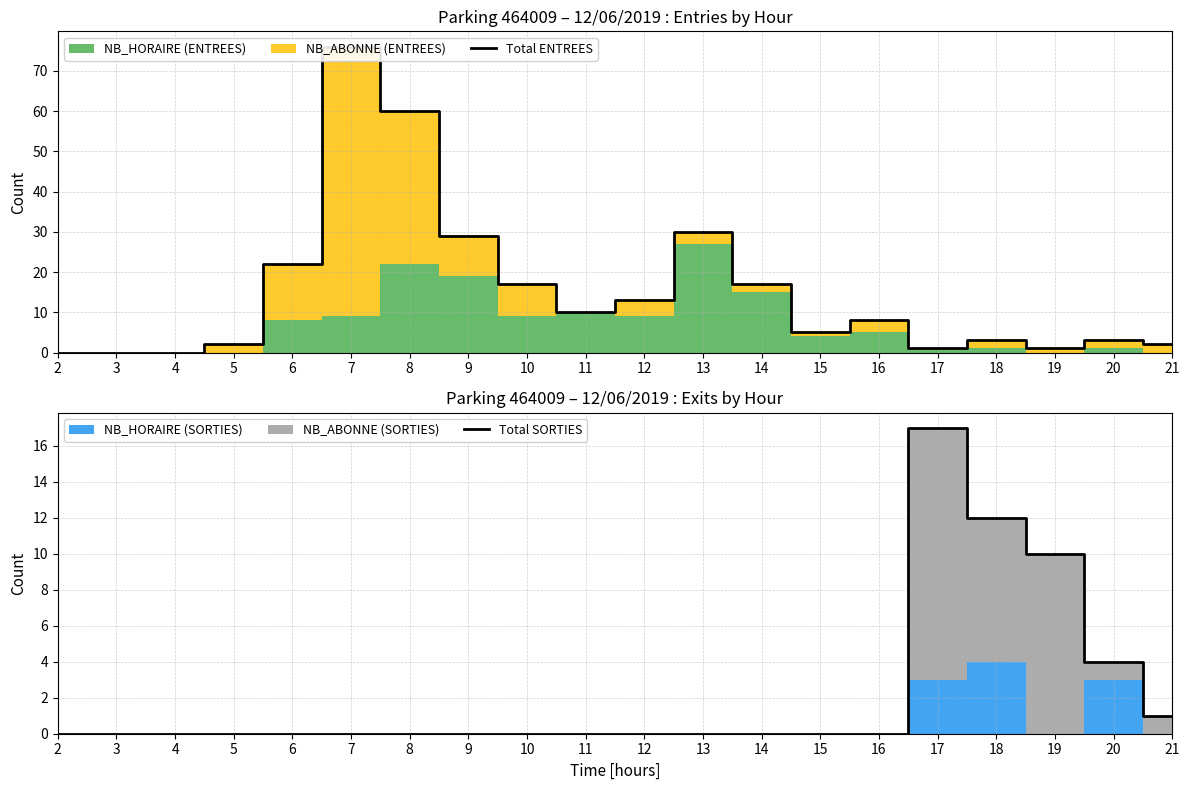

What is the difference between the Total ENTREES values at 8 and 21?

58